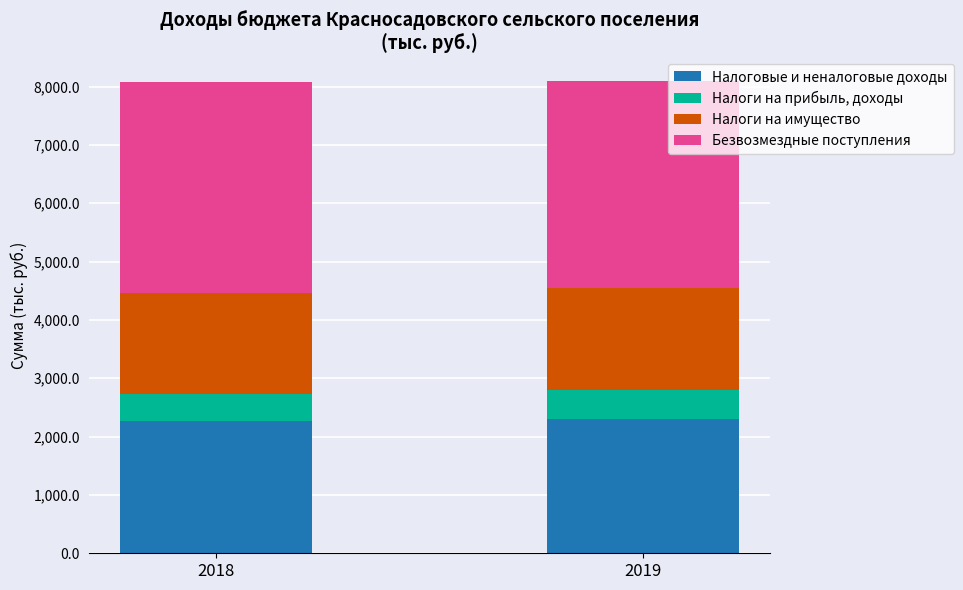

The value of Налоговые и неналоговые доходы at 2019 is 2300.8. True or false?

True